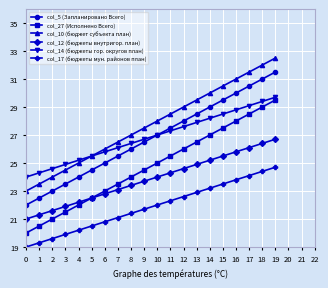

At 1, list the series in order from largest to smallest.

col_14 (бюджеты гор. округов план), col_10 (бюджет субъекта план), col_5 (Запланировано Всего), col_12 (бюджеты внутригор. план), col_27 (Исполнено Всего), col_17 (бюджеты мун. районов план)